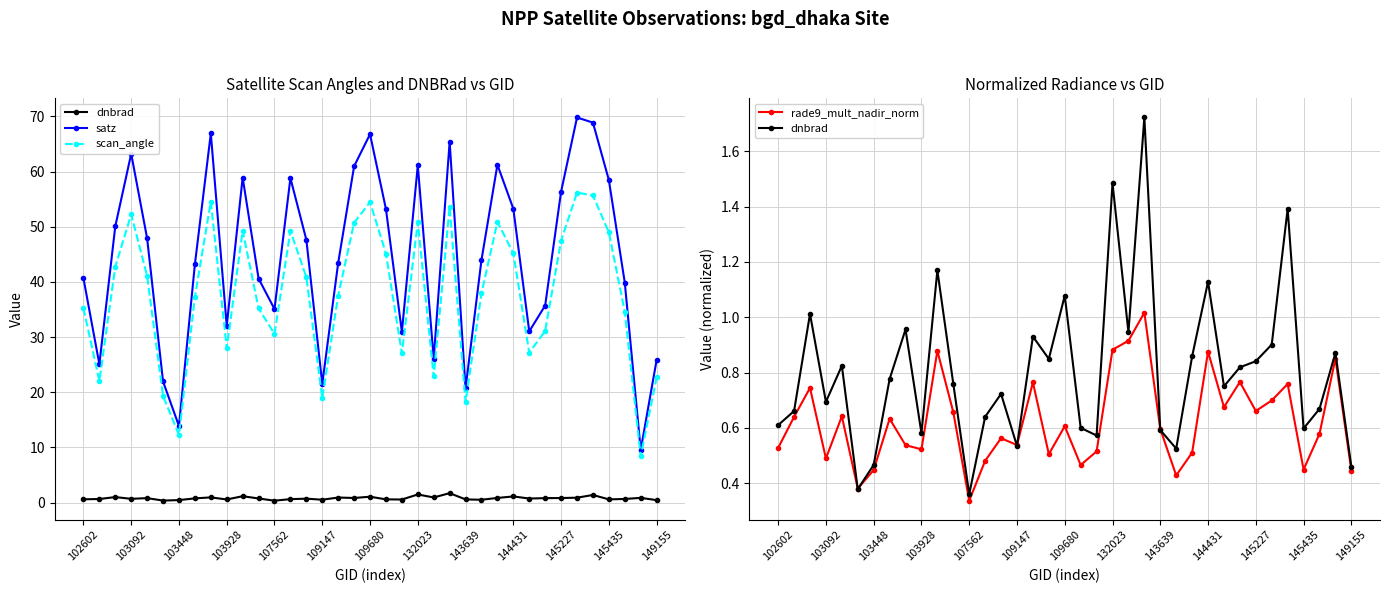

How many lines are shown in the chart?

4